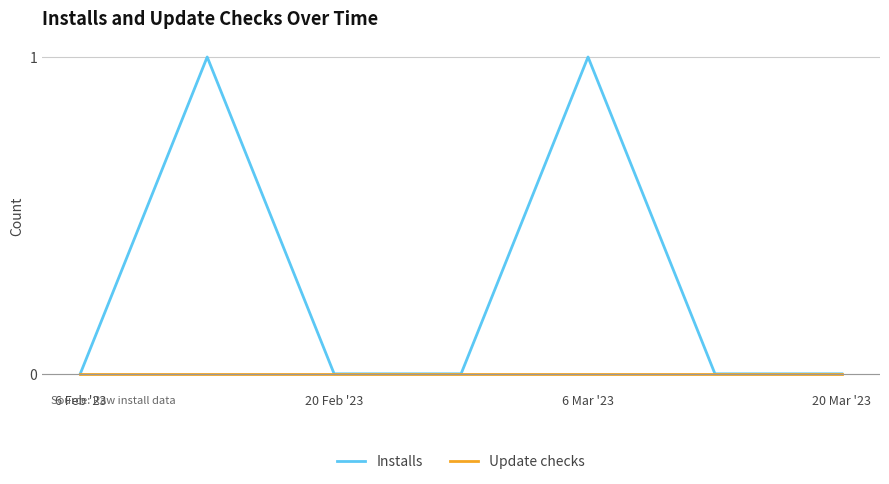

Reading left to right, transcribe all the data shown in this chart.

Installs: 0	1	0	0	1	0	0
Update checks: 0	0	0	0	0	0	0